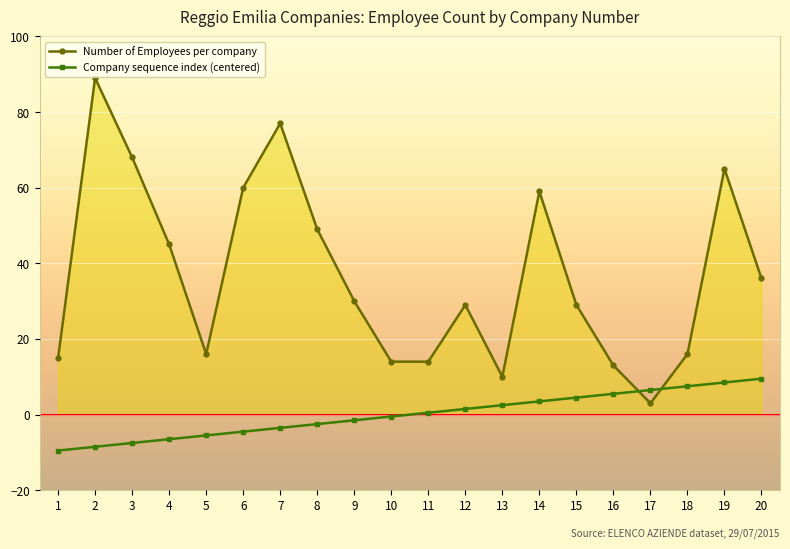

At which category is the sum across all series the highest?

2